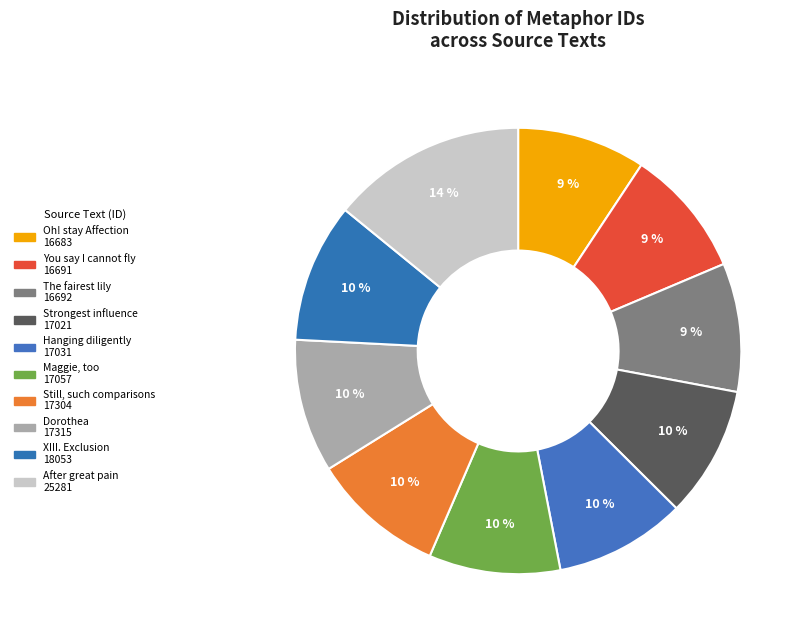

How many segments does this pie chart have?

10